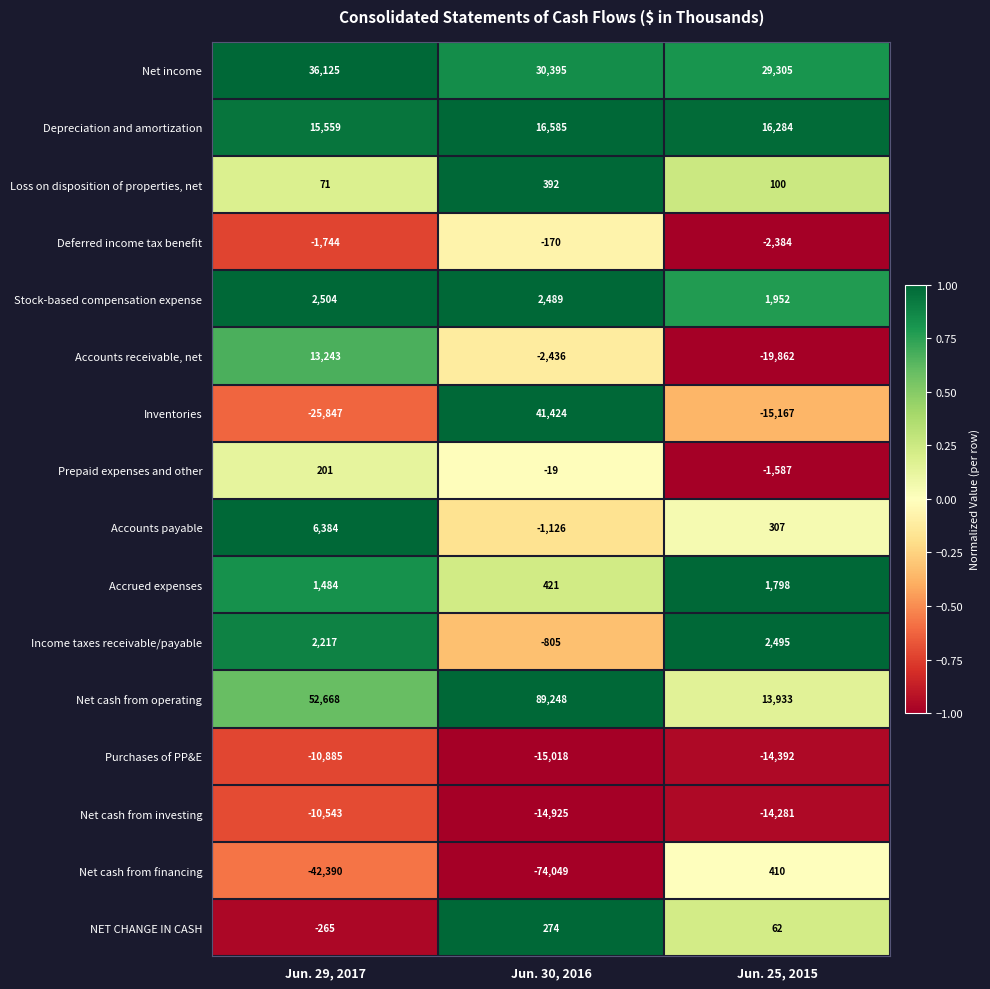

True or false: Accrued expenses has a value of 1798 at Jun. 25, 2015.

True